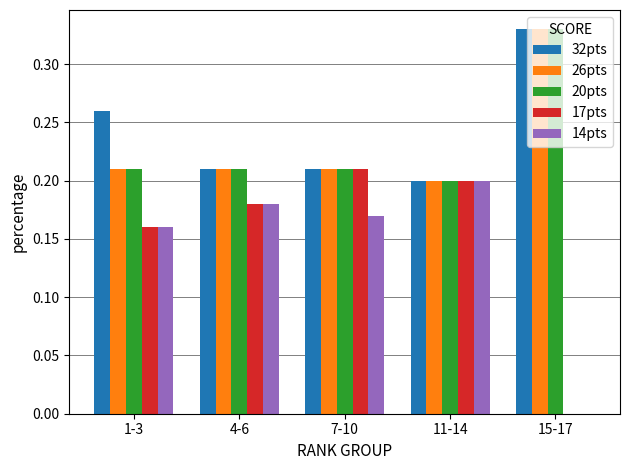

The 32pts series shows 0.1 at 7-10. True or false?

False